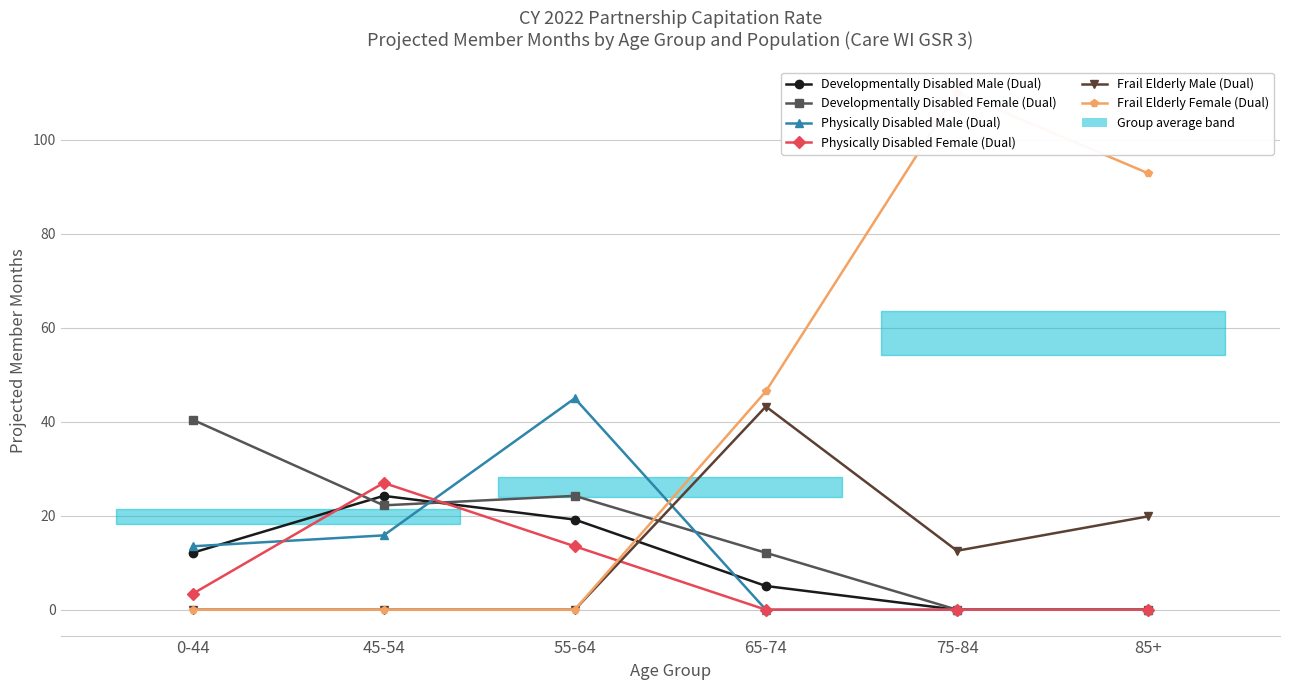

Is it true that Frail Elderly Male (Dual) equals 12.5 at 75-84?

True